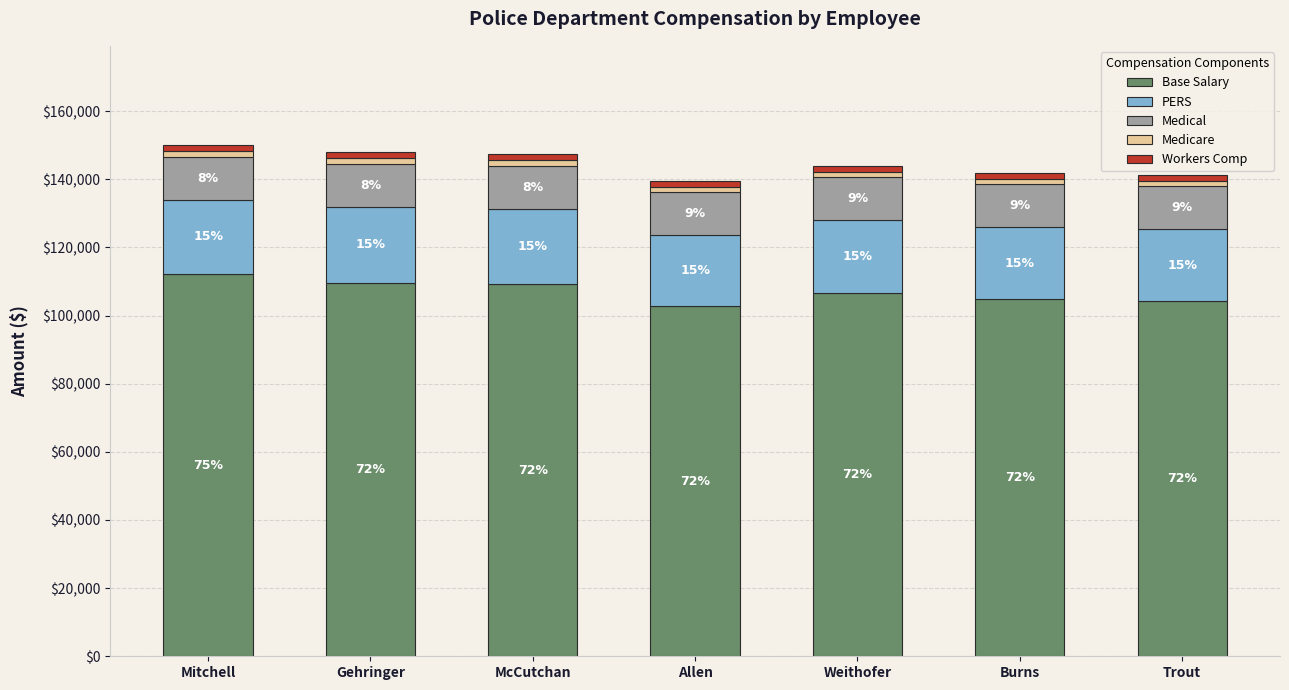

How many bars are there in total?

7